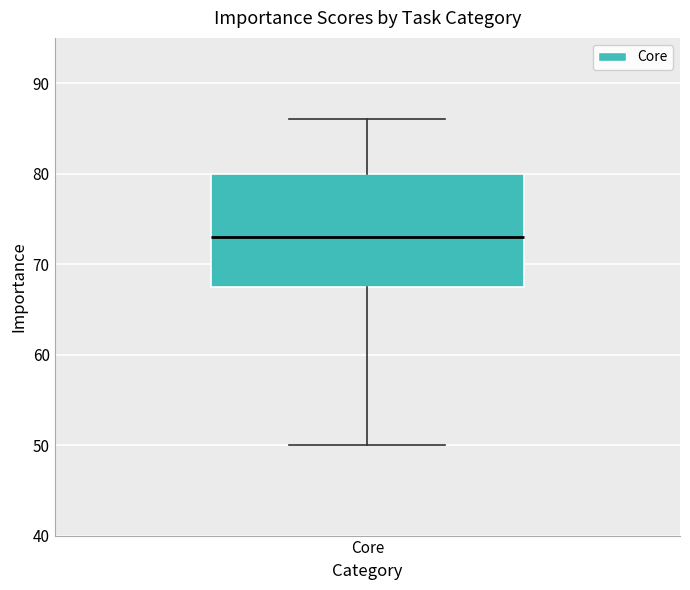

Transcribe this box plot: give where the median line is, the range the box spans, and where the two whiskers end, as read against the y-axis. The values are not printed on the chart, so give them approximately, as read against the axis.

median 73, box 68 to 80, whiskers 50 to 86